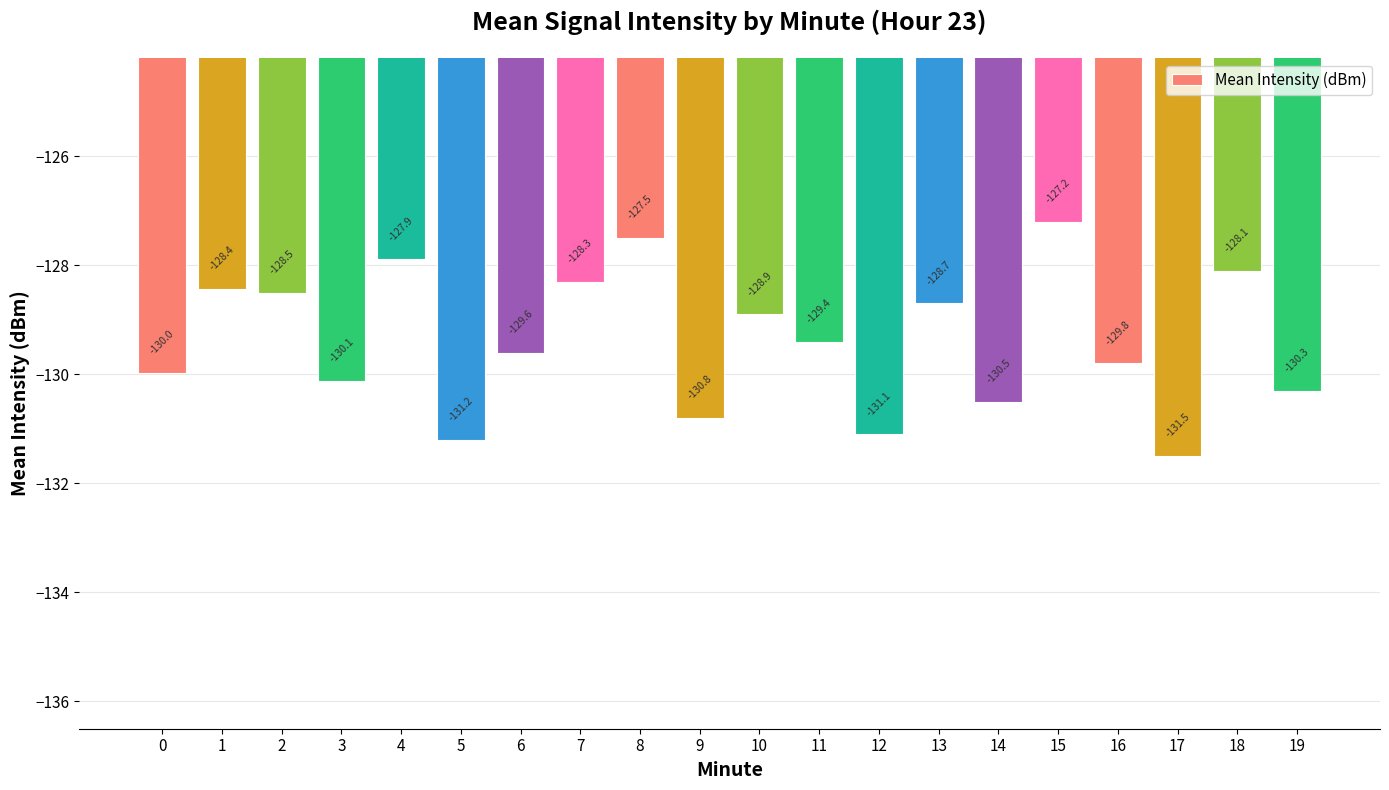

What is the change in value from 5 to 19?

+0.9